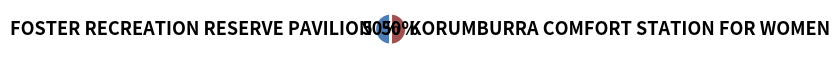

Is the sum of KORUMBURRA COMFORT STATION FOR WOMEN and FOSTER RECREATION RESERVE PAVILION greater than half?

Yes